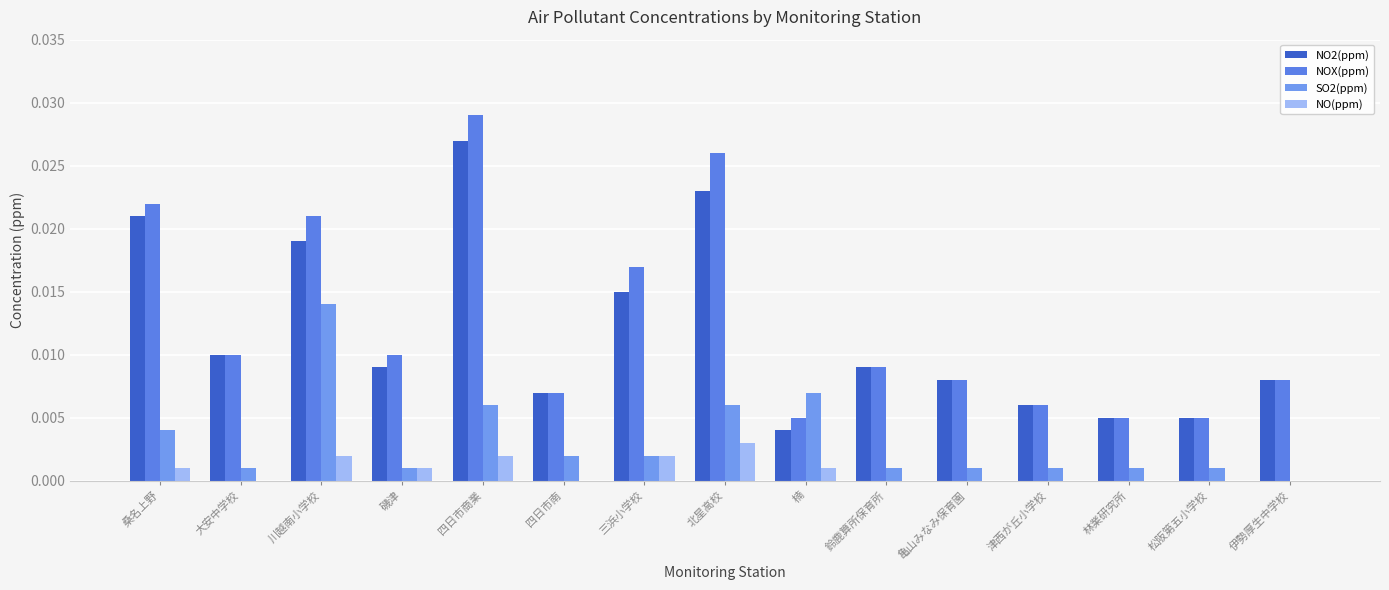

What are all the series names shown in the legend?

NO2(ppm), NOX(ppm), SO2(ppm), NO(ppm)